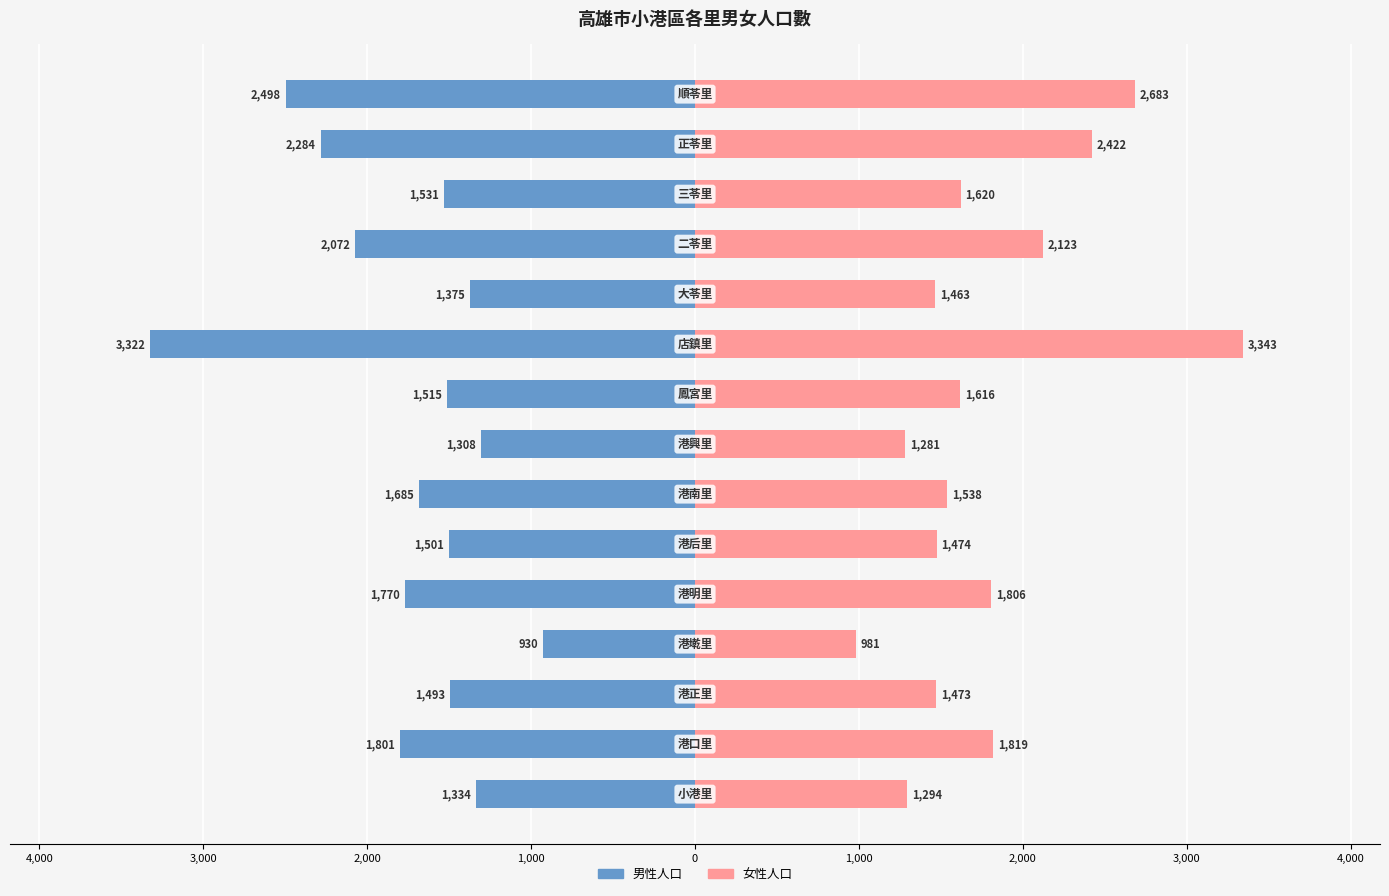

How many bars are there in total?

30